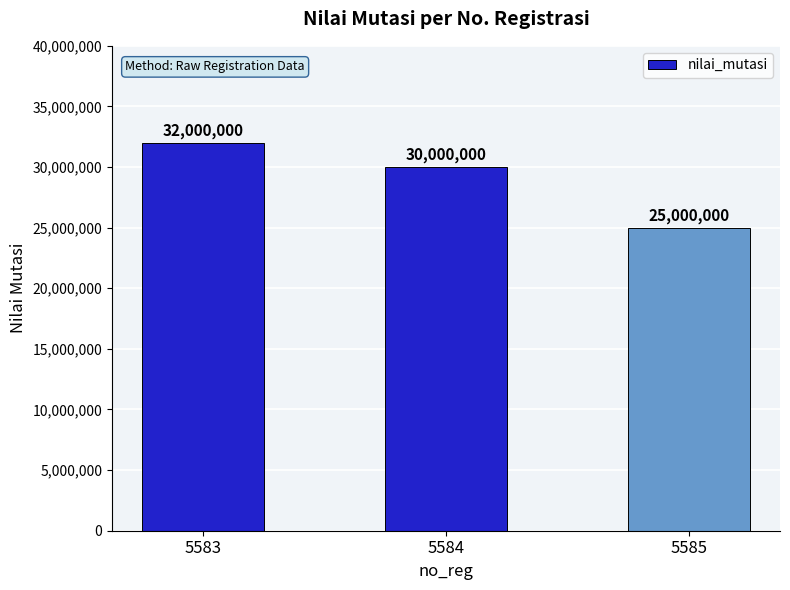

How many categories are shown in the chart?

3